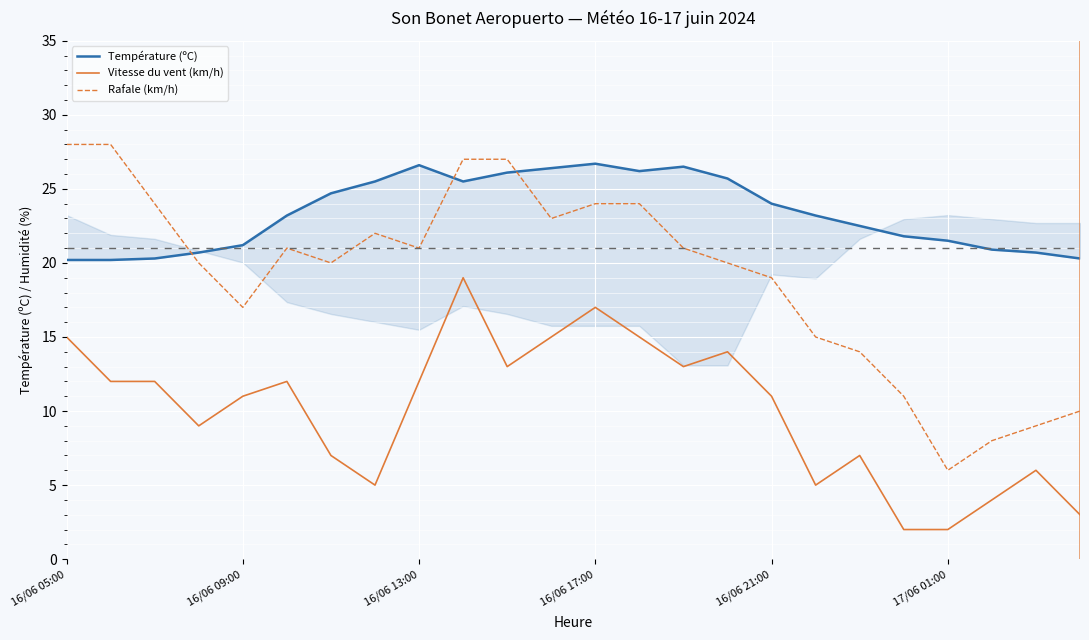

What is the minimum value shown in the chart?

2.0